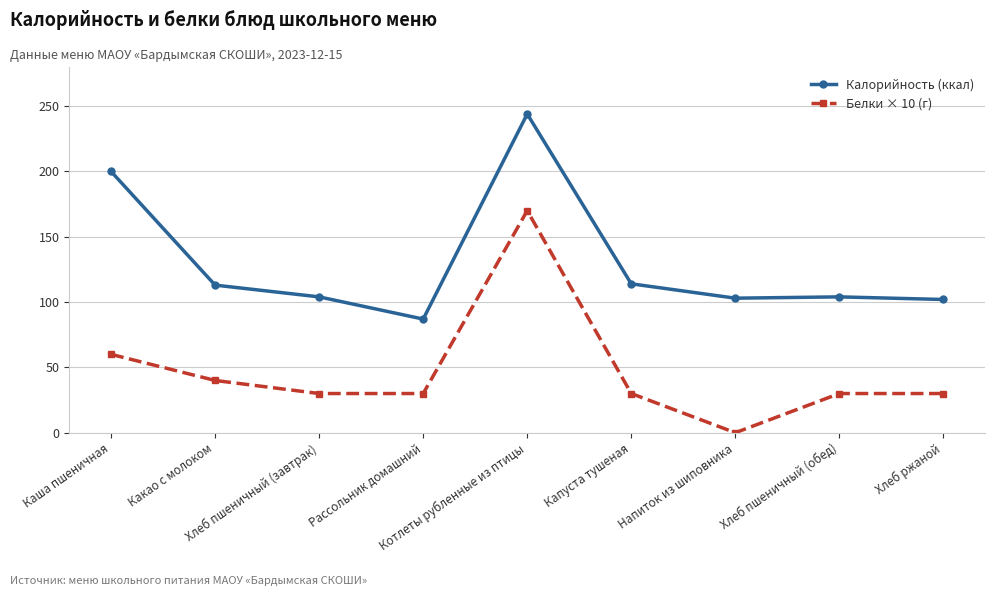

Which series has the largest total across all categories?

Калорийность (ккал)